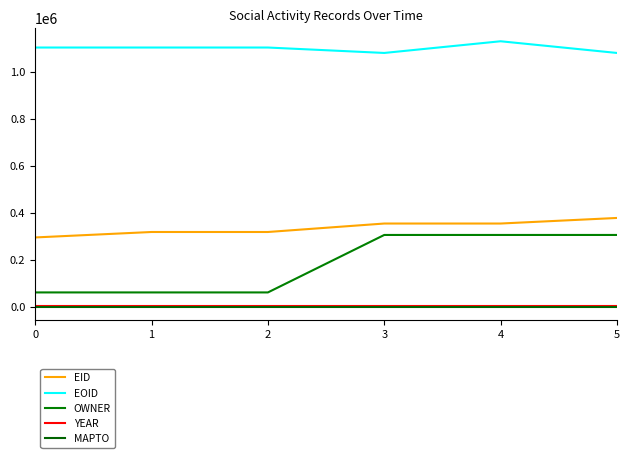

Is the value of EOID at 1 greater than the value of YEAR at 1?

Yes